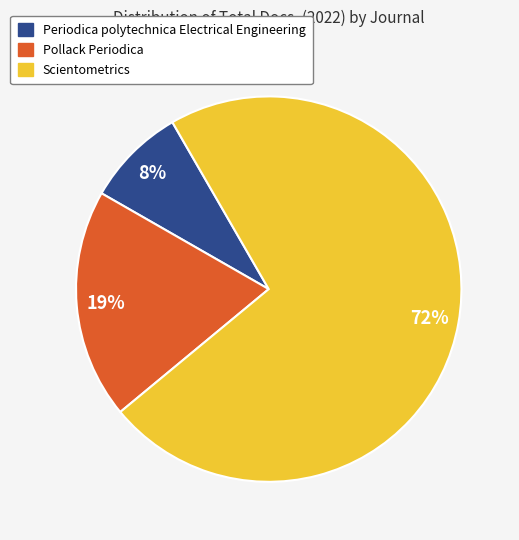

Is the sum of Scientometrics and Pollack Periodica greater than half?

Yes